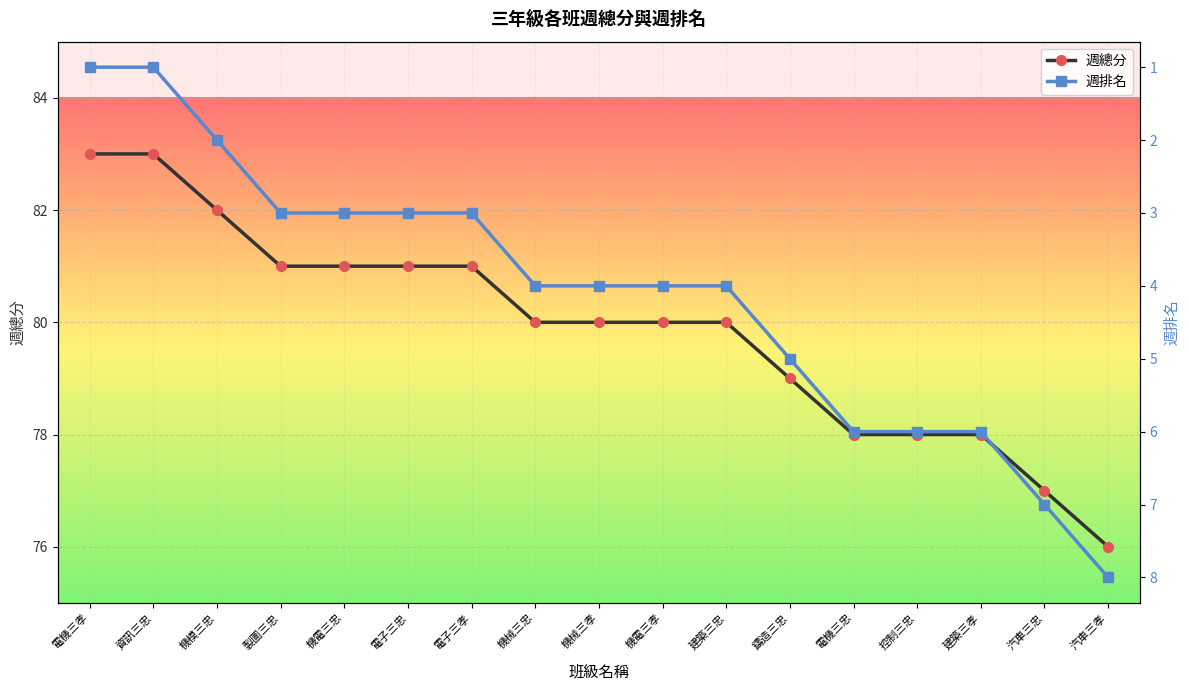

What is the maximum value for 週總分?

83